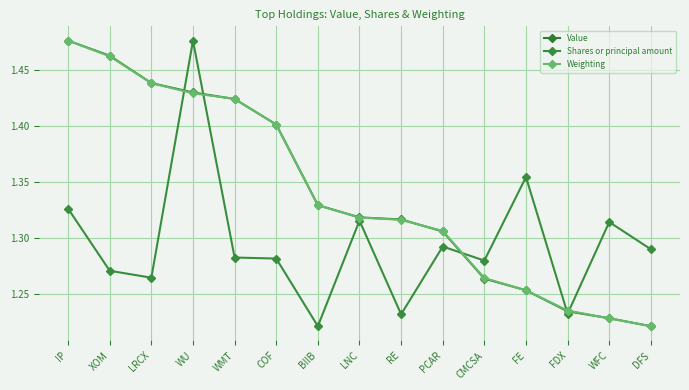

How many categories are shown in the chart?

15